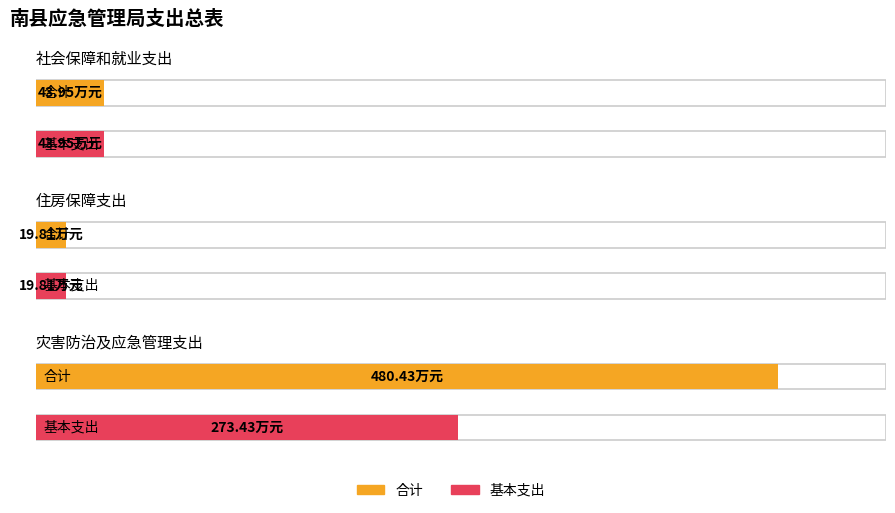

What are all the series names shown in the legend?

合计, 基本支出